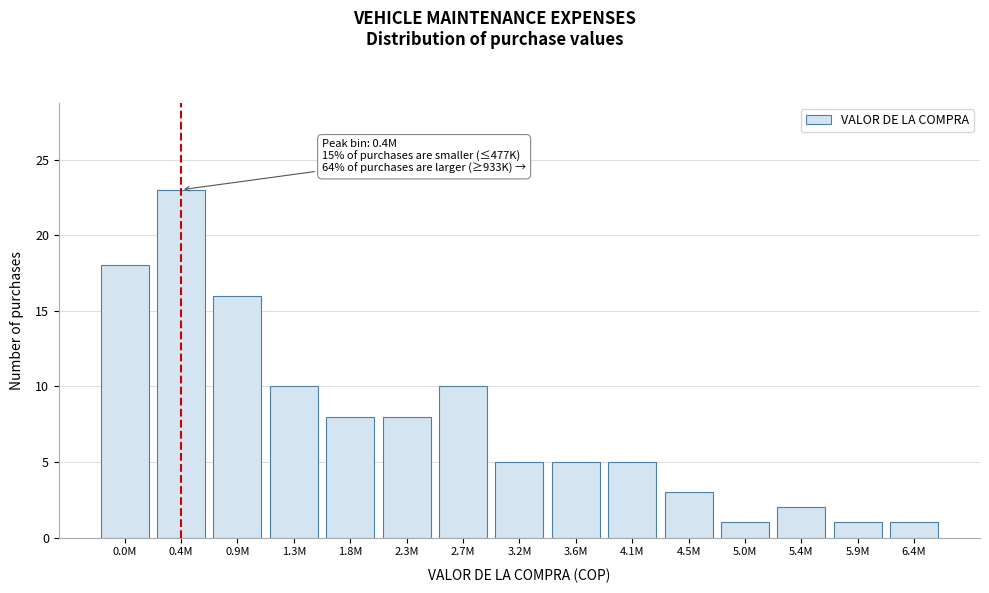

Reading left to right, what are all the values shown in this chart?

0.0M=18	0.4M=23	0.9M=16	1.3M=10	1.8M=8	2.3M=8	2.7M=10	3.2M=5	3.6M=5	4.1M=5	4.5M=3	5.0M=1	5.4M=2	5.9M=1	6.4M=1